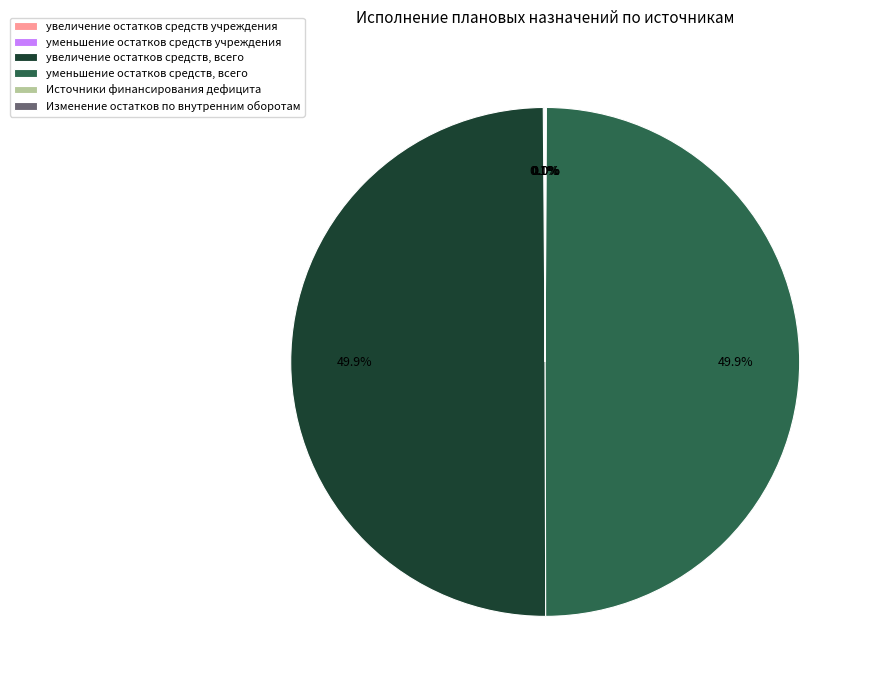

What percentage is NOT represented by уменьшение остатков средств, всего?

50.1%